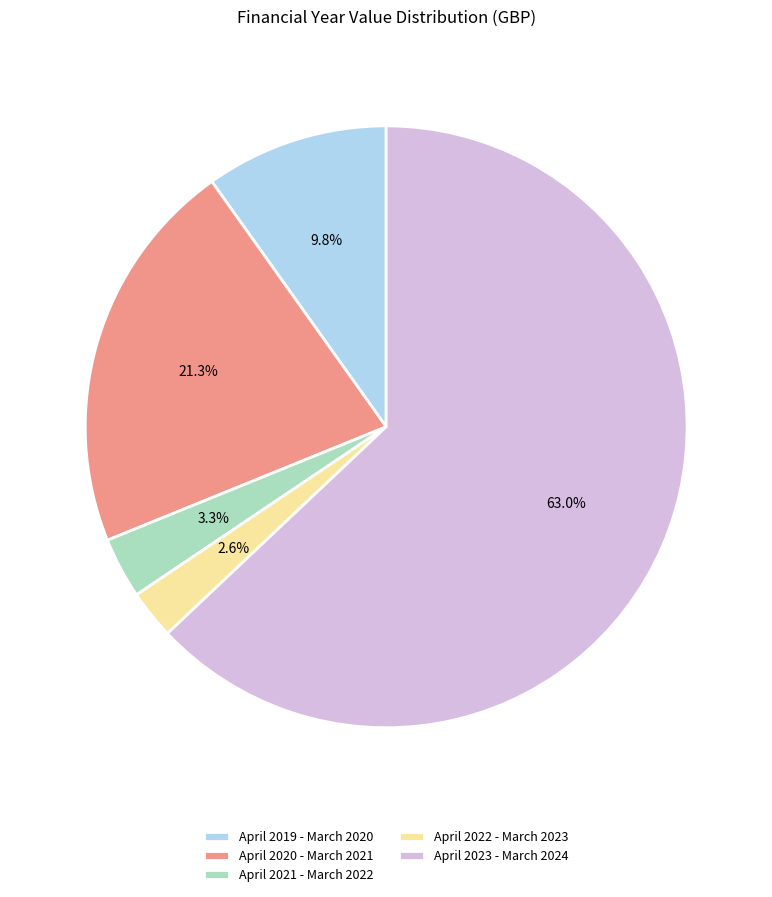

Which category has the biggest portion of the pie?

April 2023 - March 2024